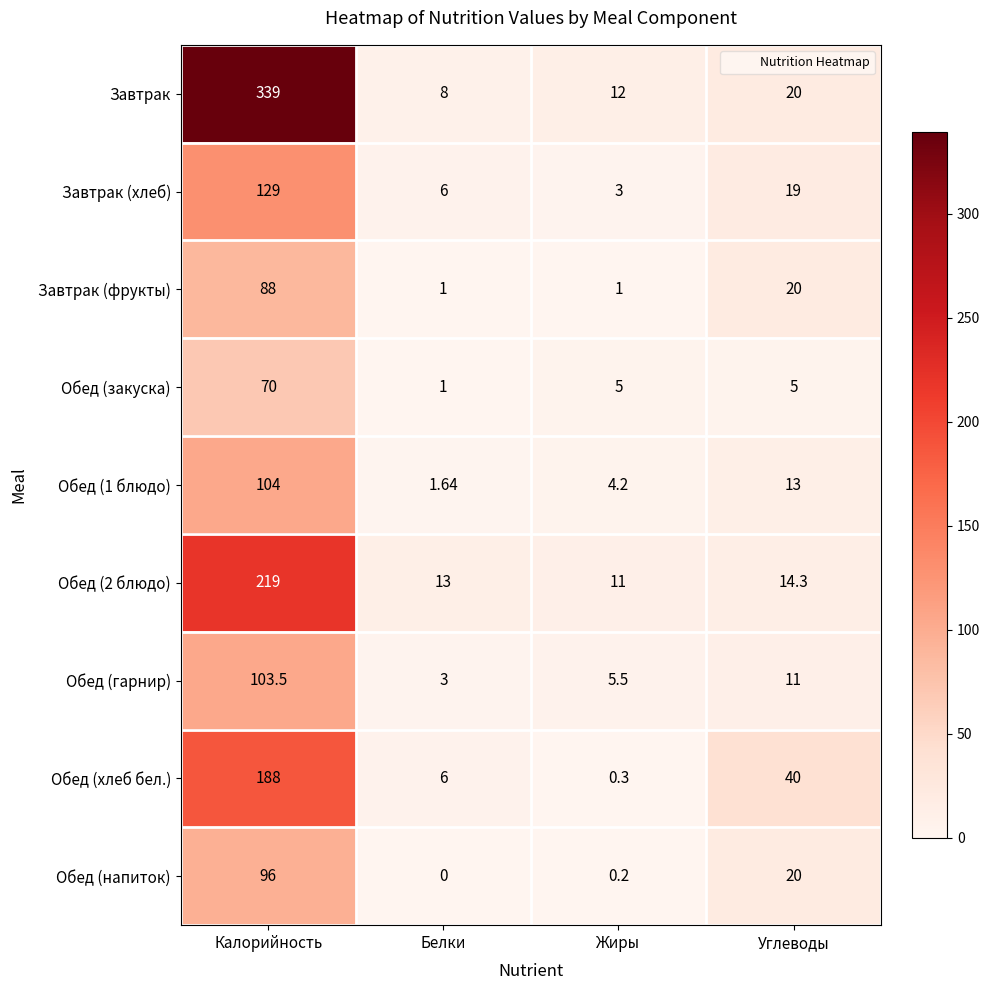

Which category has the highest value in the Обед (гарнир) series?

Калорийность